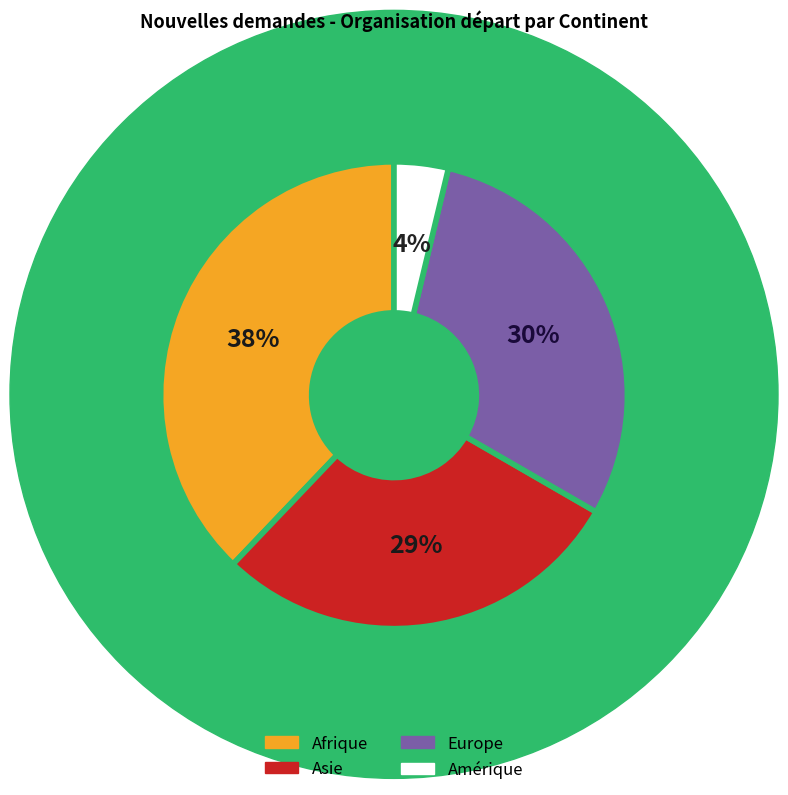

Combined, do Asie and Europe account for over 50%?

Yes